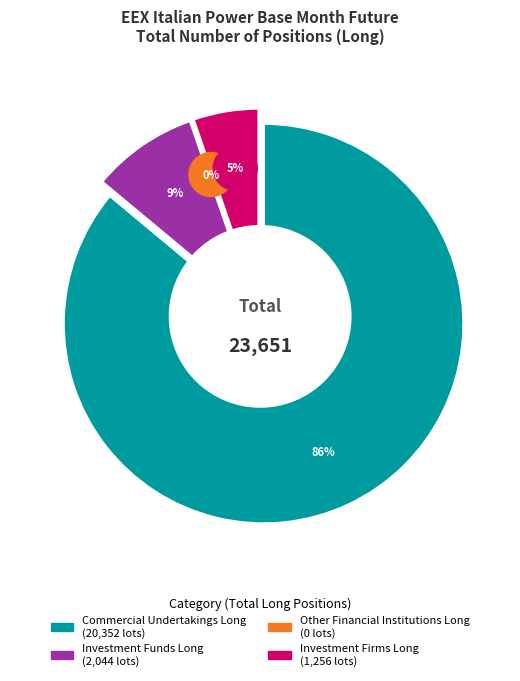

Is it true that Commercial Undertakings Long is 76% of the pie?

False